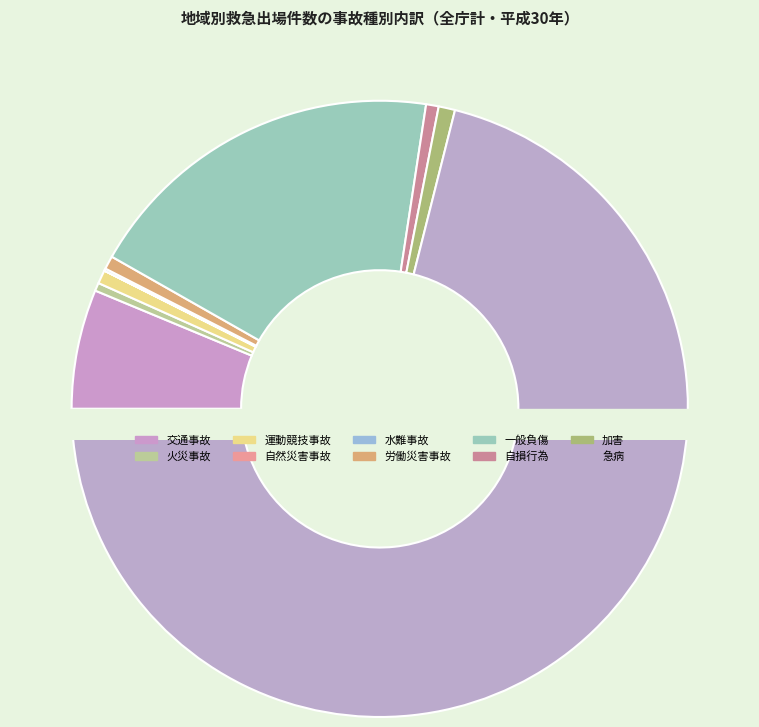

Is 急病 the majority of the pie?

Yes